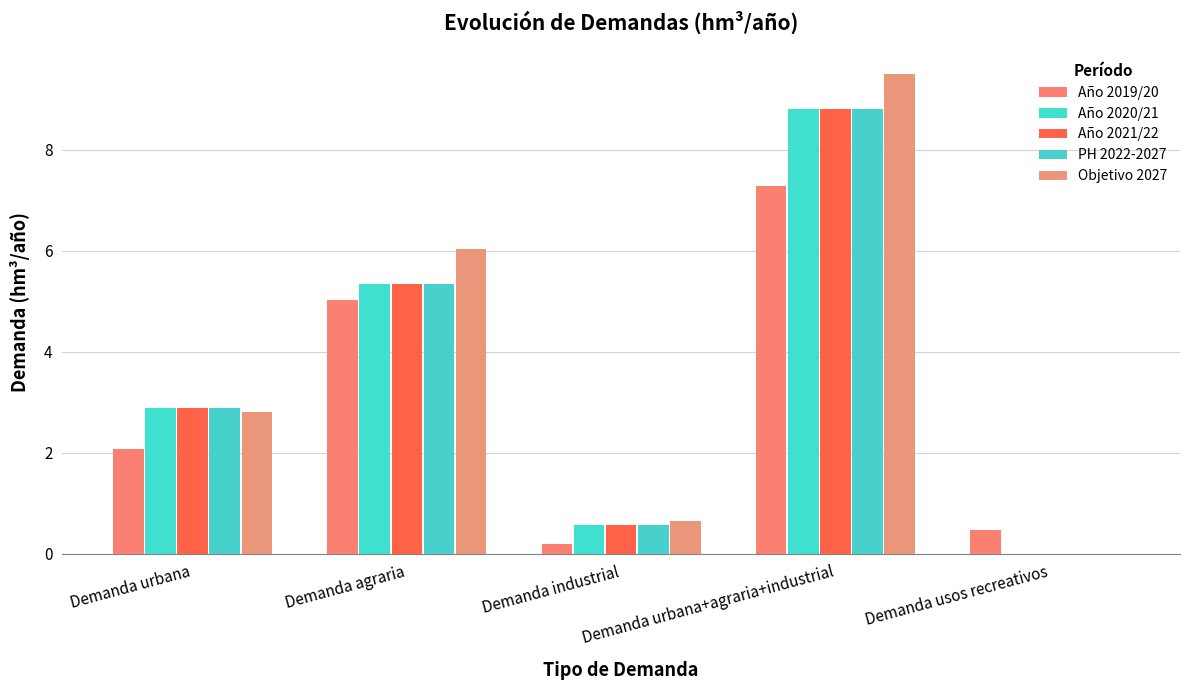

What position from the left is Demanda usos recreativos?

5